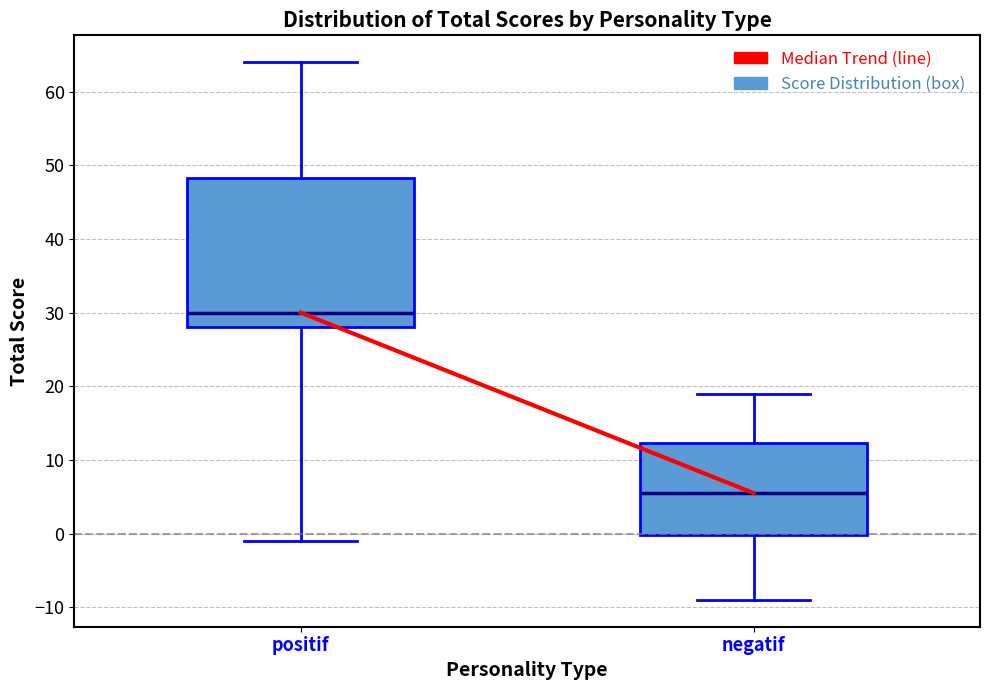

Which box has the highest median line?

positif